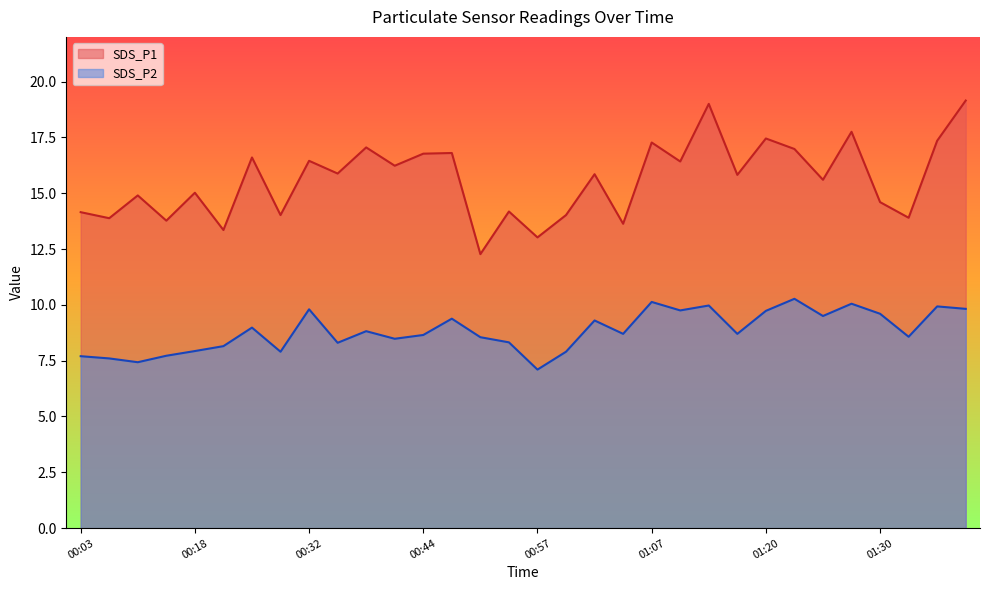

True or false: SDS_P2 and SDS_P1 intersect in this chart.

False